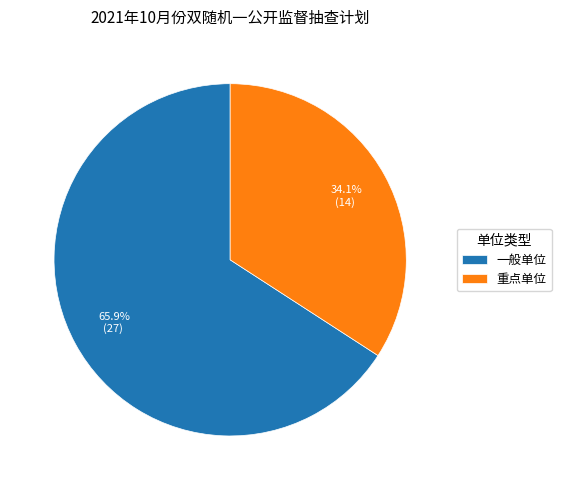

Rank the categories by value from highest to lowest.

一般单位, 重点单位